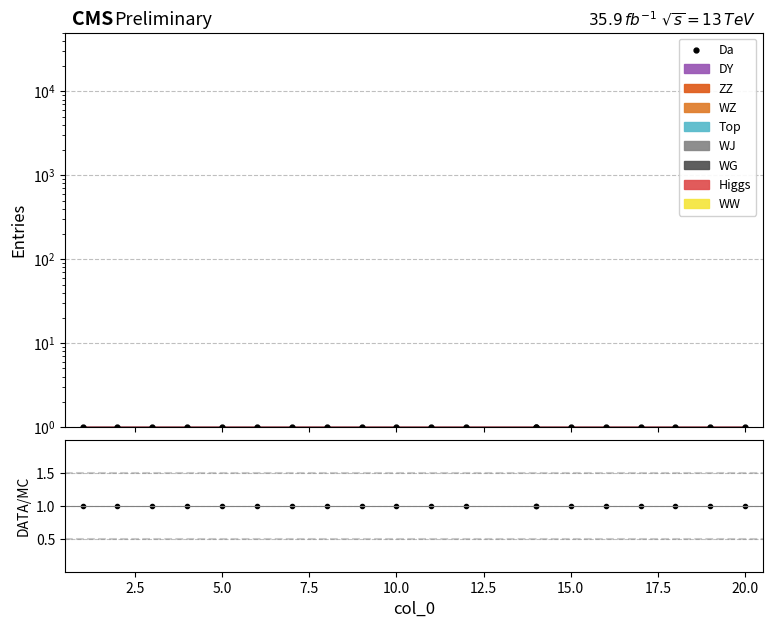

Is it true that Da equals 1.7 at 16?

False